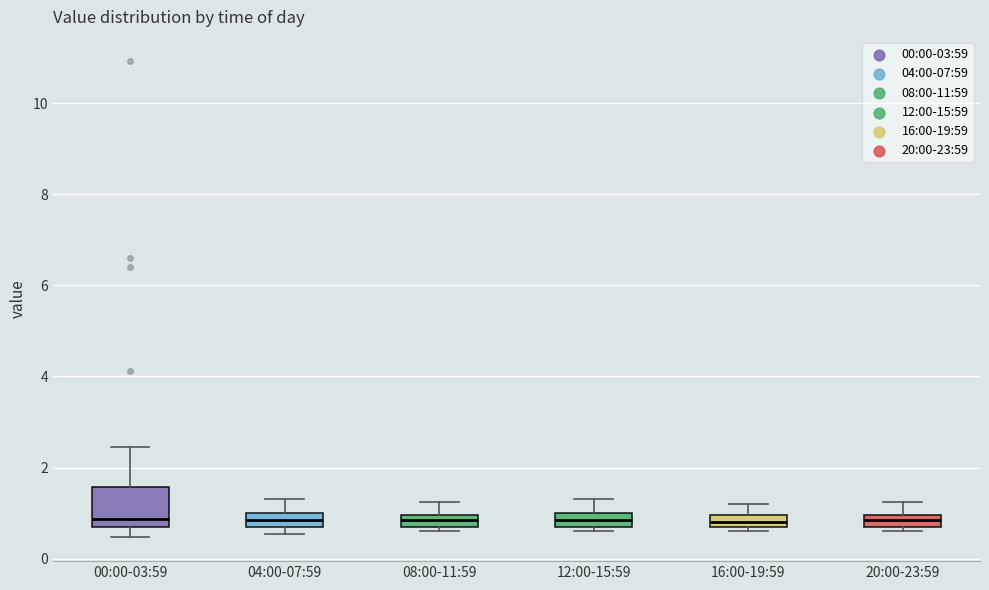

Where does the median line of the box for 00:00-03:59 sit on the y-axis? The values are not printed on the chart, so give them approximately, as read against the axis.

0.8